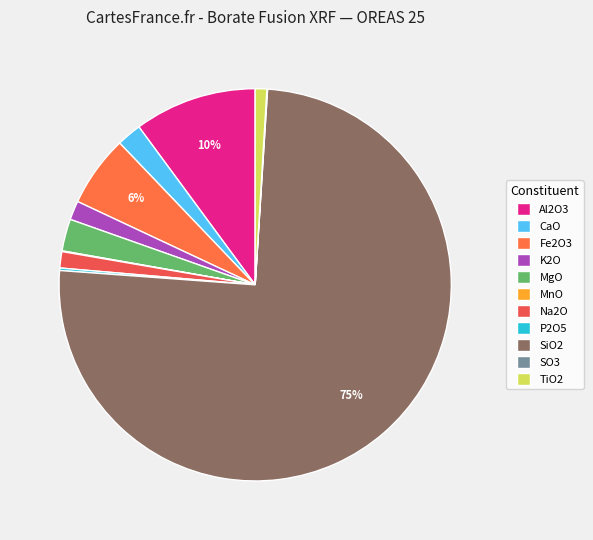

To the nearest percent, what is the combined percentage of CaO and SiO2?

77%